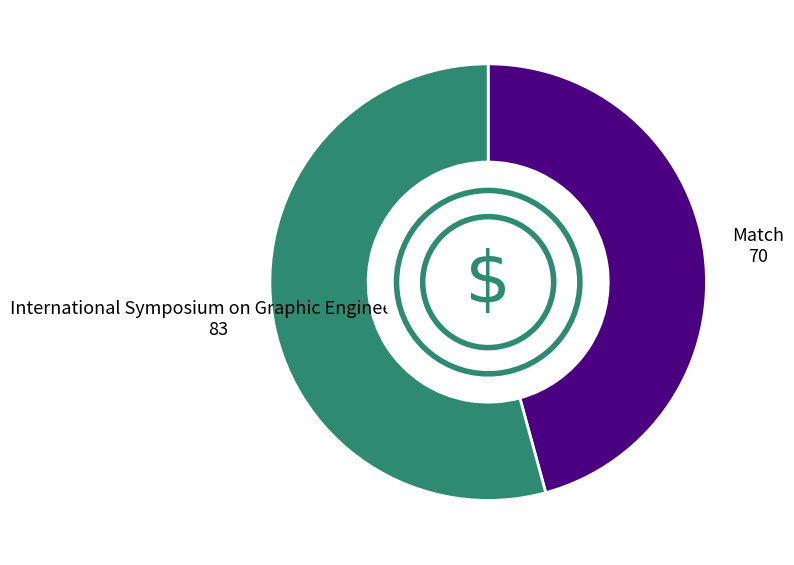

Does any single category account for the majority?

Yes